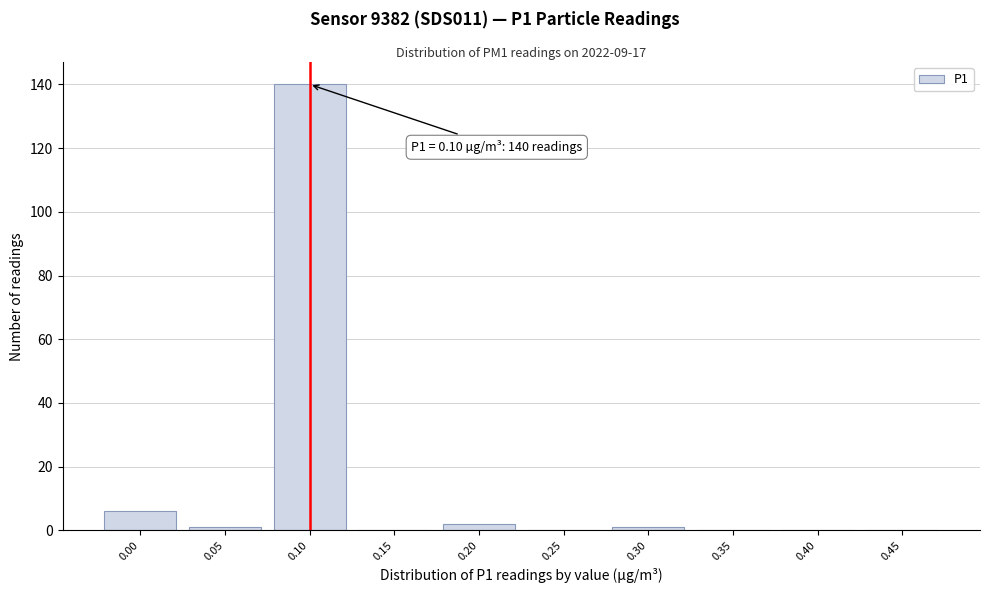

Reading right to left, what are all the values shown in this chart?

0.45=0	0.40=0	0.35=0	0.30=1	0.25=0	0.20=2	0.15=0	0.10=140	0.05=1	0.00=6